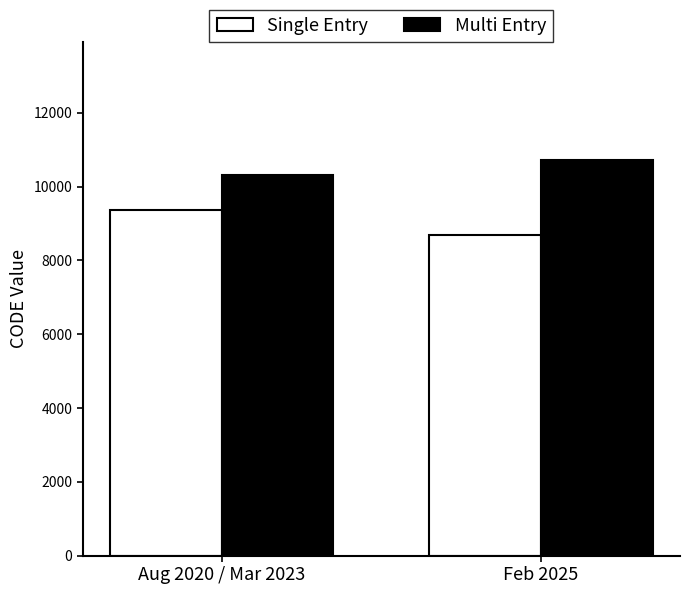

Does the chart contain any negative values?

No